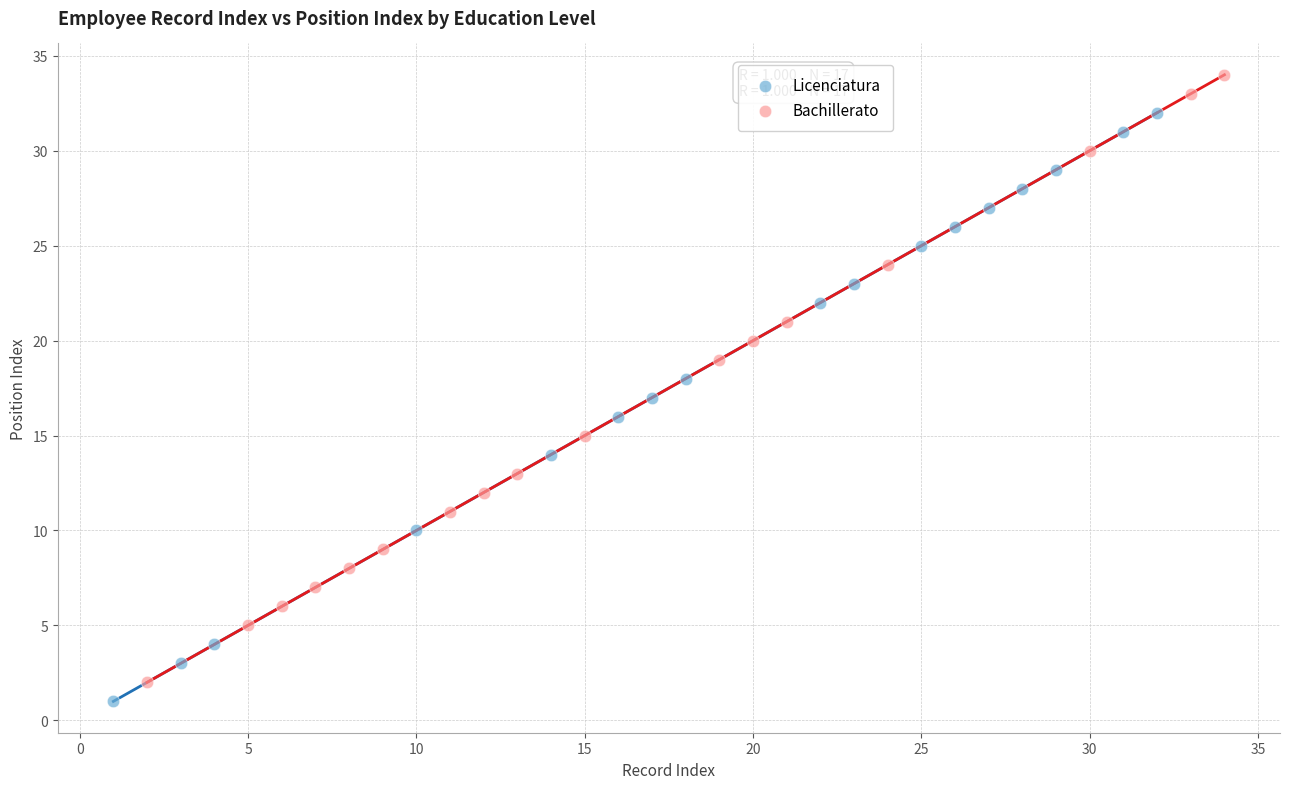

Which series contains the highest Y value?

Bachillerato